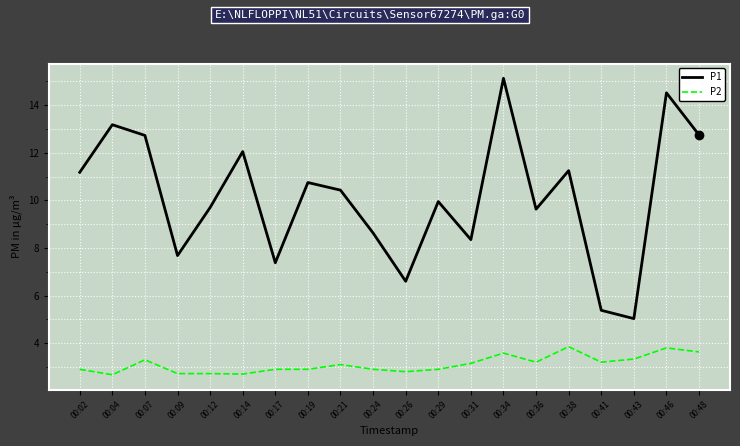

List the series in order of their overall mean, lowest first.

P2, P1